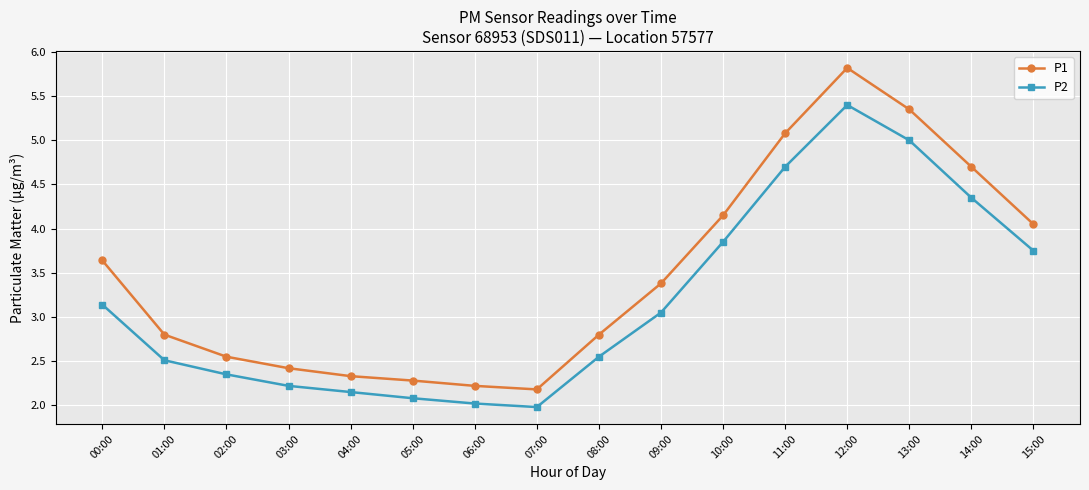

What position from the left is 11:00?

12